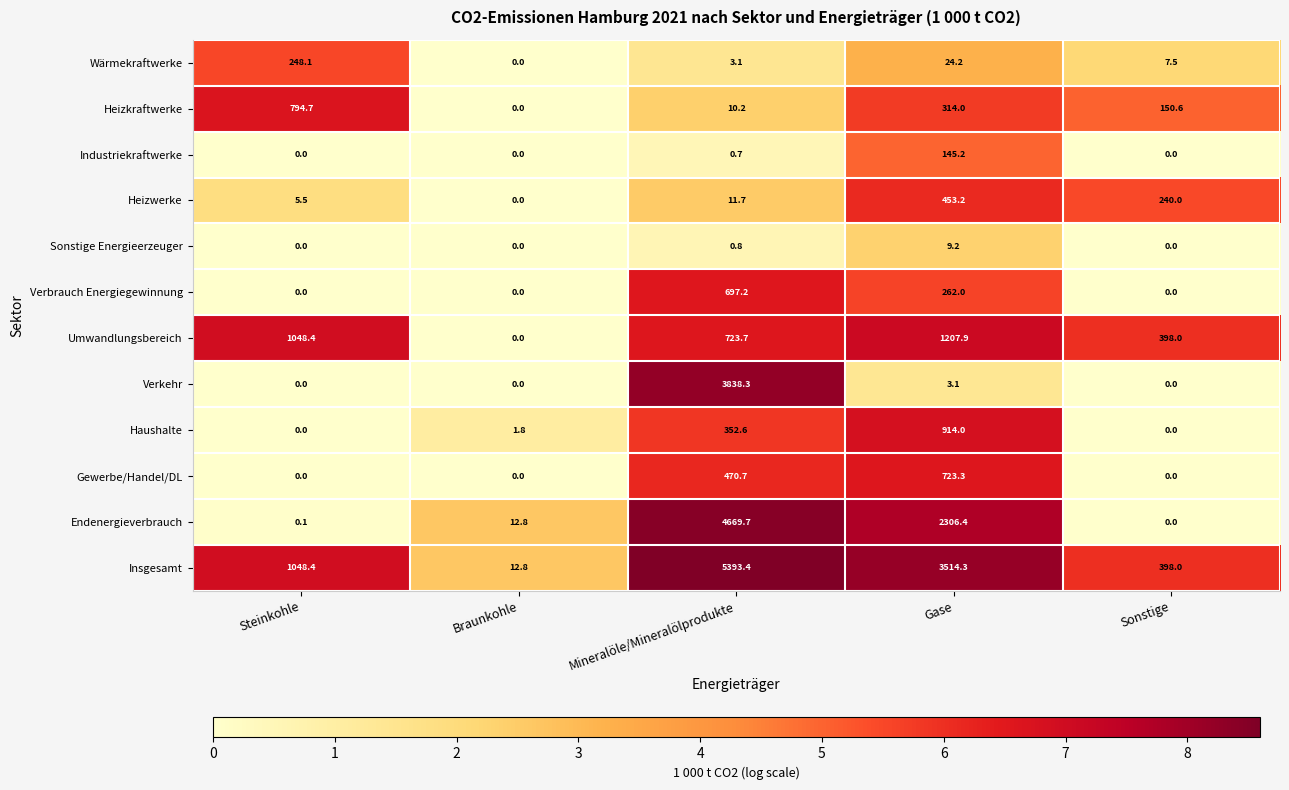

What is the greatest value displayed?

5393.4